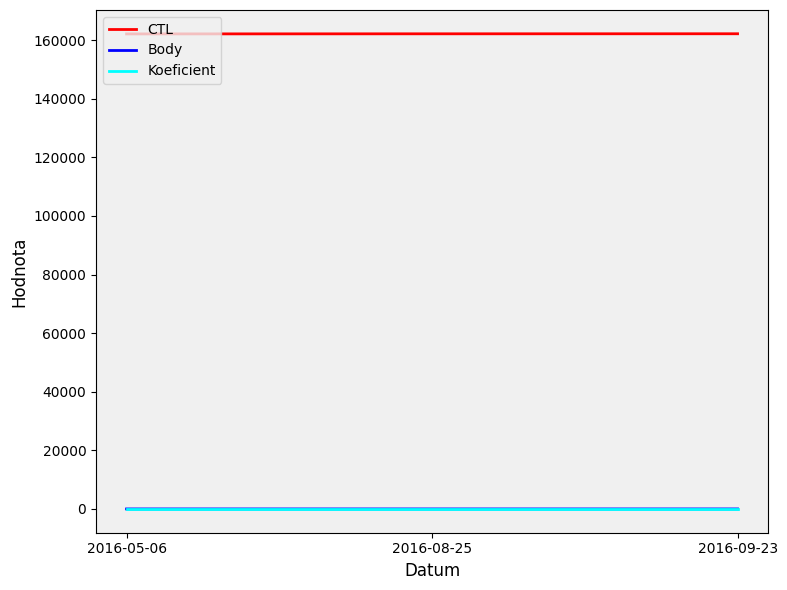

The value of CTL at 2016-05-06 is 162114. True or false?

True